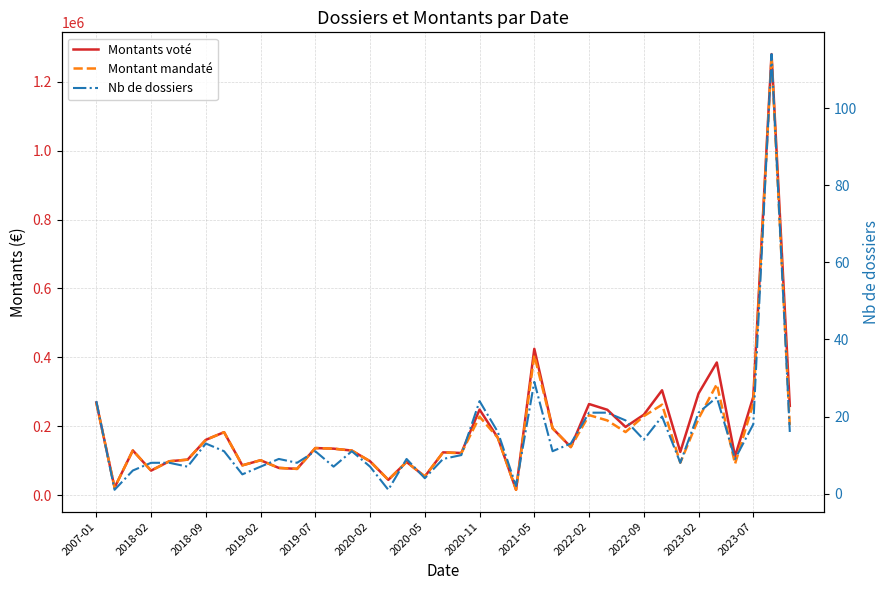

How many lines are shown in the chart?

3